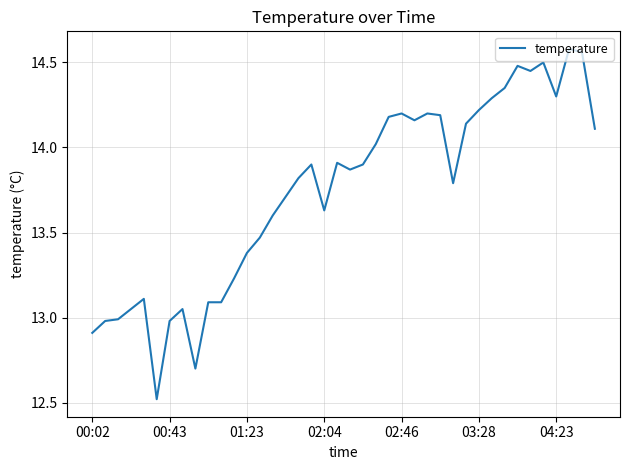

What is the difference between the maximum and minimum values?

2.1